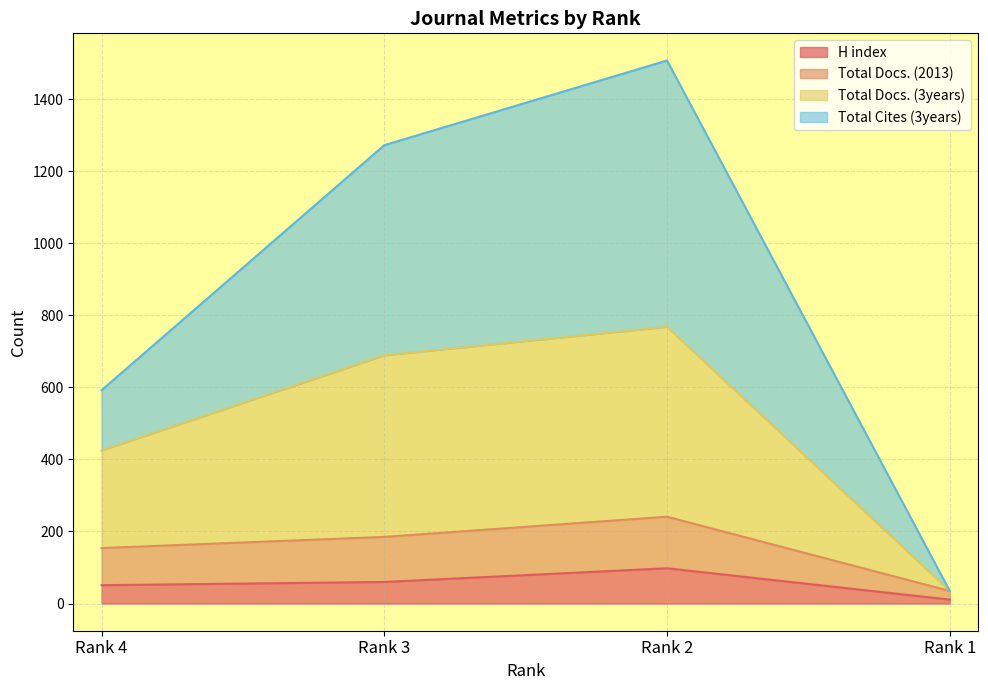

Where is the first local maximum for Total Docs. (3years)?

Rank 2